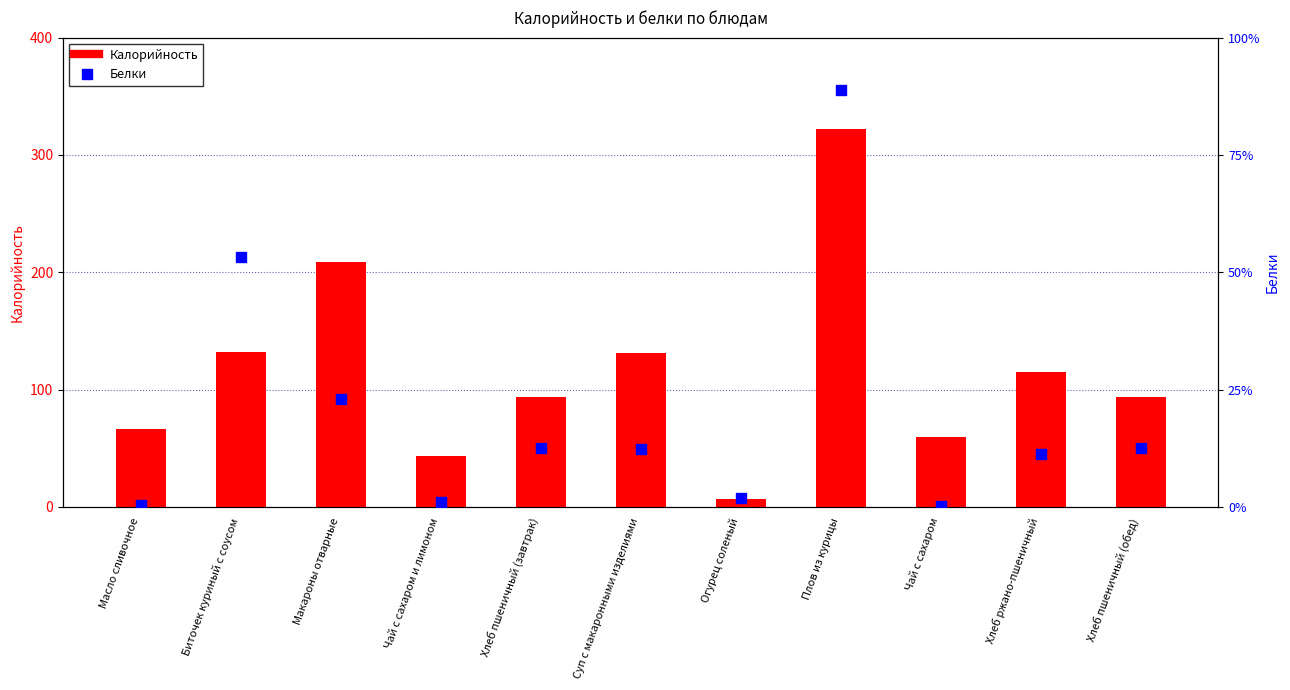

Which series contains the highest Y value?

Калорийность